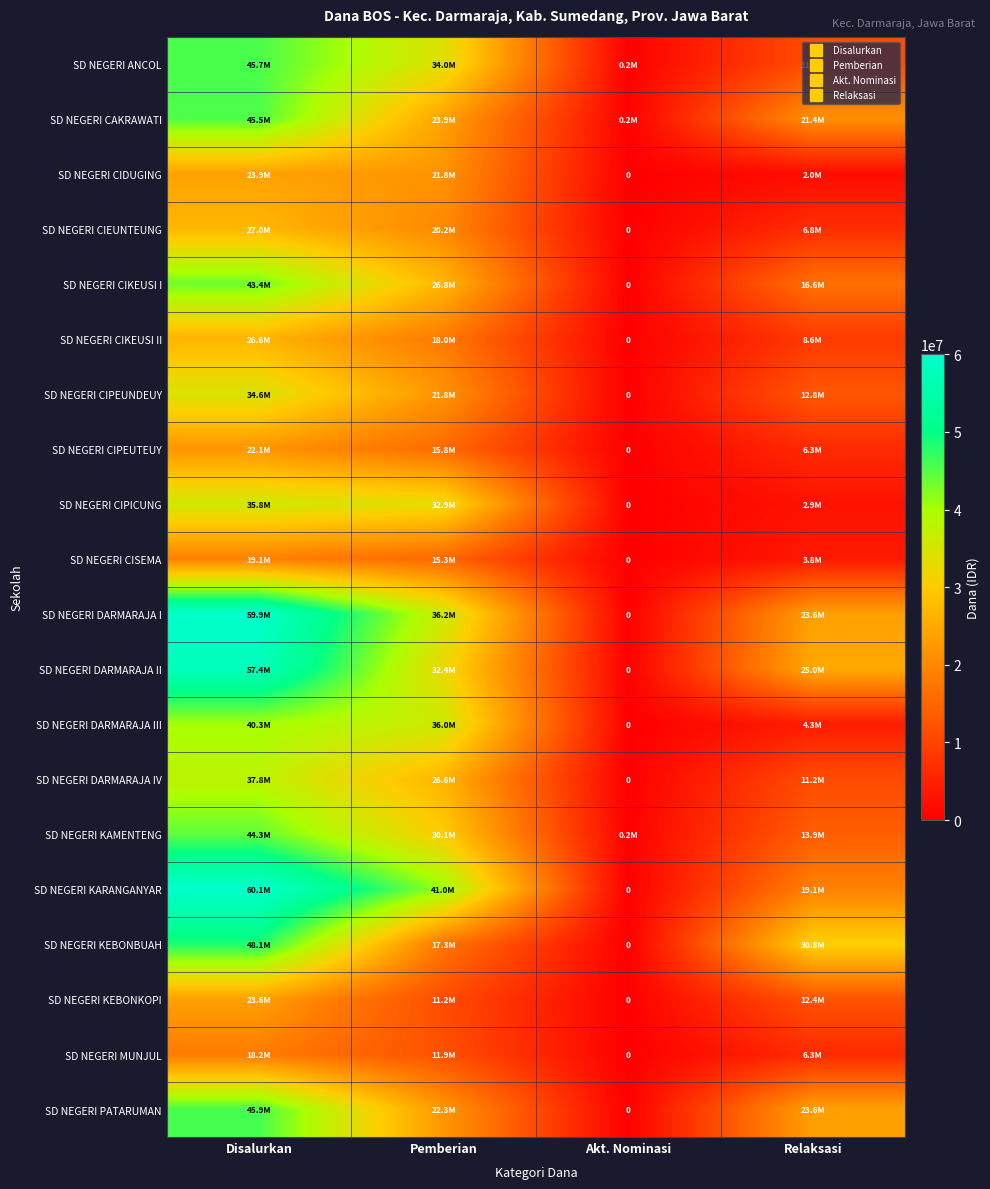

What is the difference between the SD NEGERI CIDUGING values at Pemberian and Disalurkan?

2025000